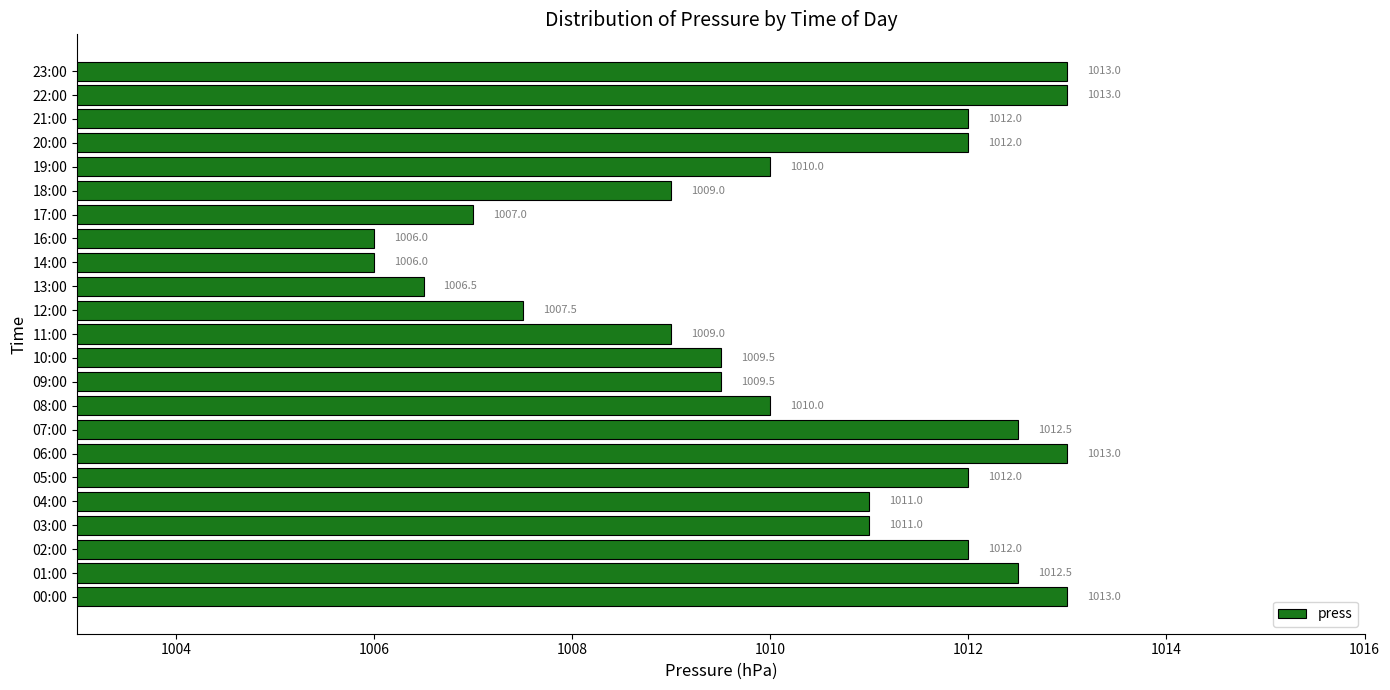

Does the chart contain any negative values?

No